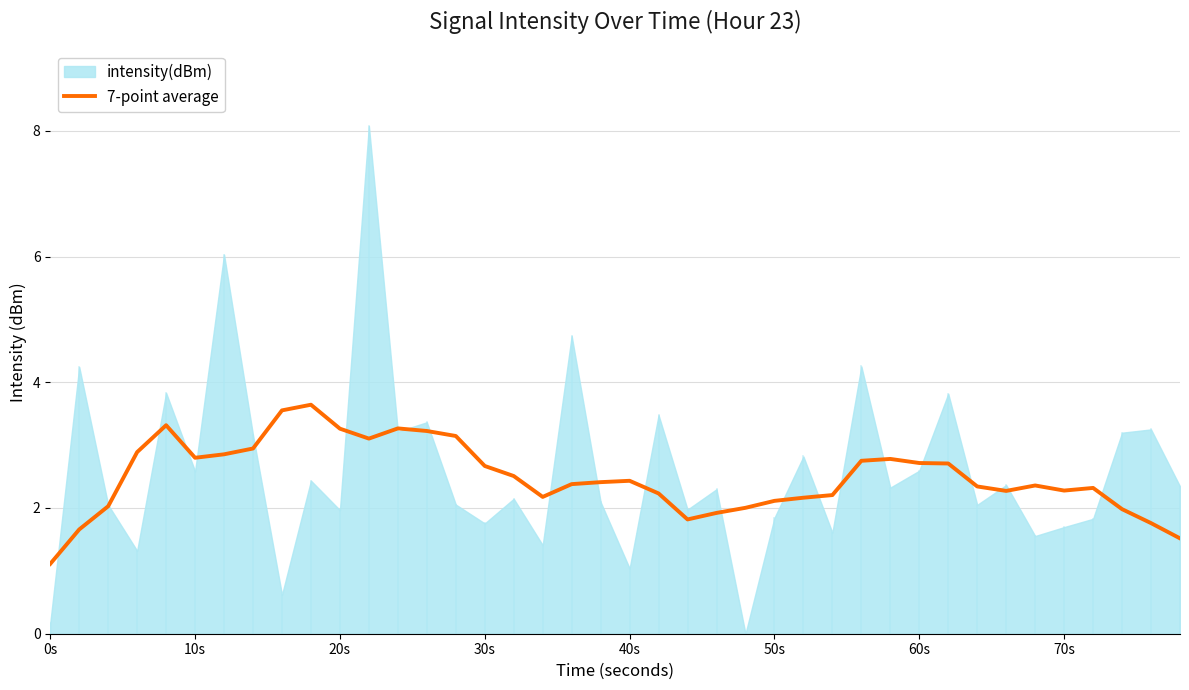

Reading right to left, what are all the values shown in this chart?

1.5	1.8	2.0	2.3	2.3	2.4	2.3	2.3	2.7	2.7	2.8	2.8	2.2	2.2	2.1	2.0	1.9	1.8	2.2	2.4	2.4	2.4	2.2	2.5	2.7	3.1	3.2	3.3	3.1	3.3	3.6	3.6	2.9	2.9	2.8	3.3	2.9	2.0	1.7	1.1